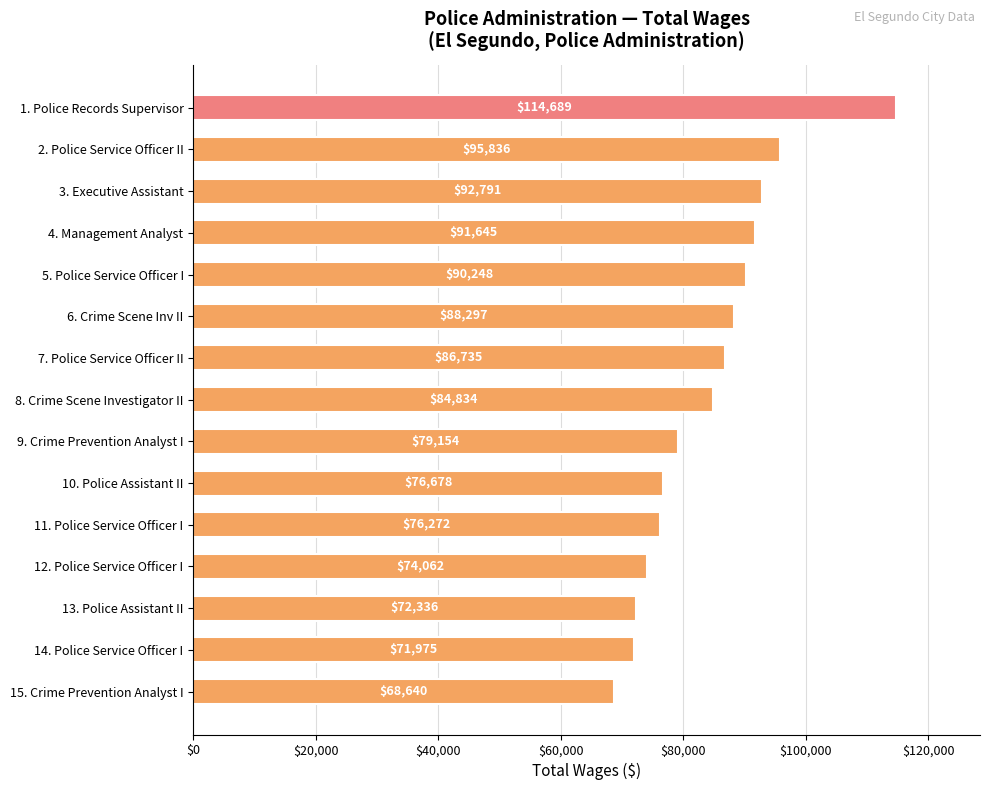

Does the chart contain stacked bars?

No